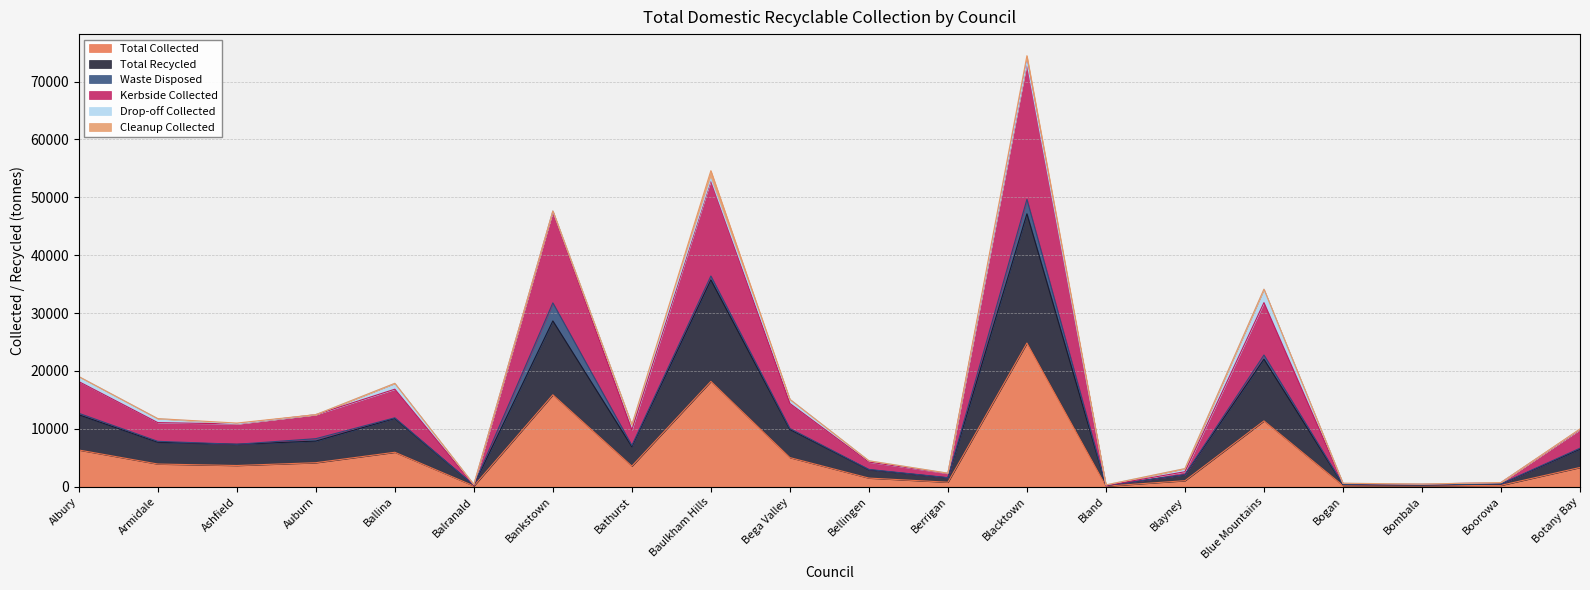

Is it true that Kerbside Collected equals 3021.1 at Berrigan?

False